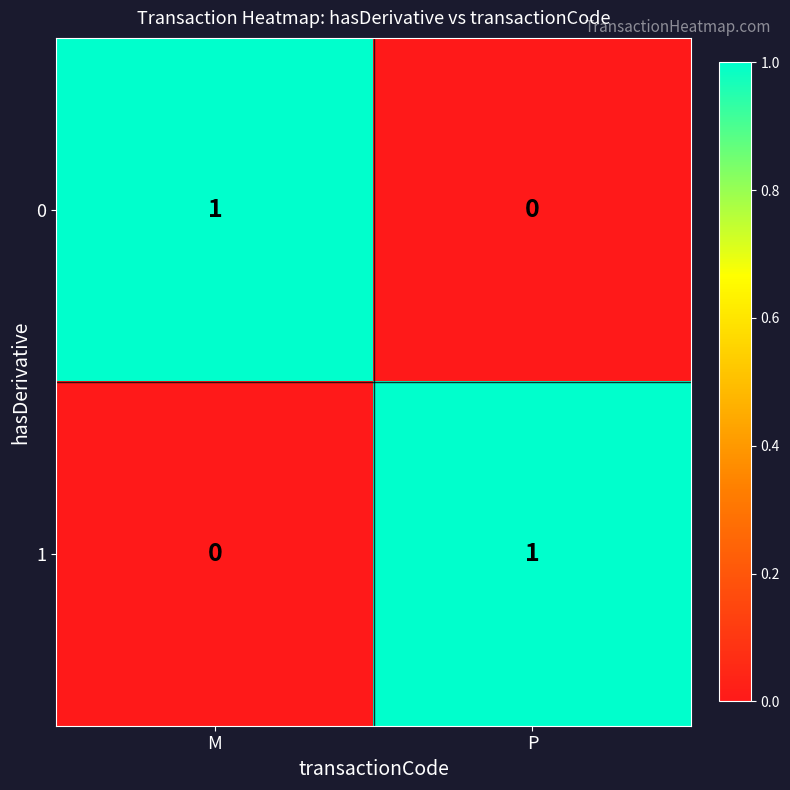

What is the total value across all series at M?

1